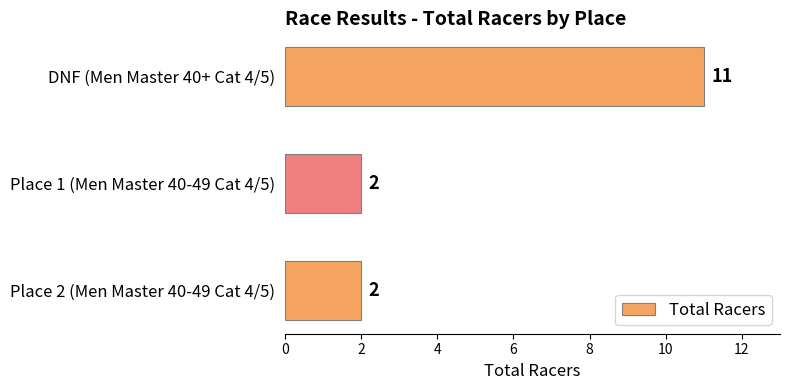

Is it true that the value at DNF (Men Master 40+ Cat 4/5) is 11?

True